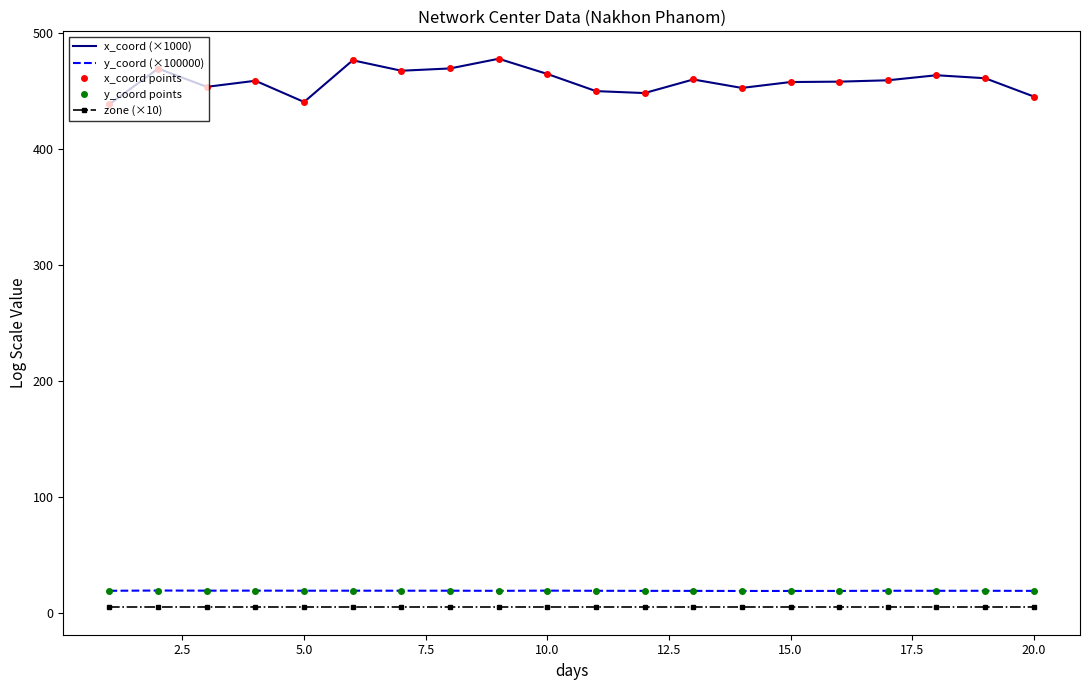

What is the value of the x_coord points point at the 5th from the left?

440.7